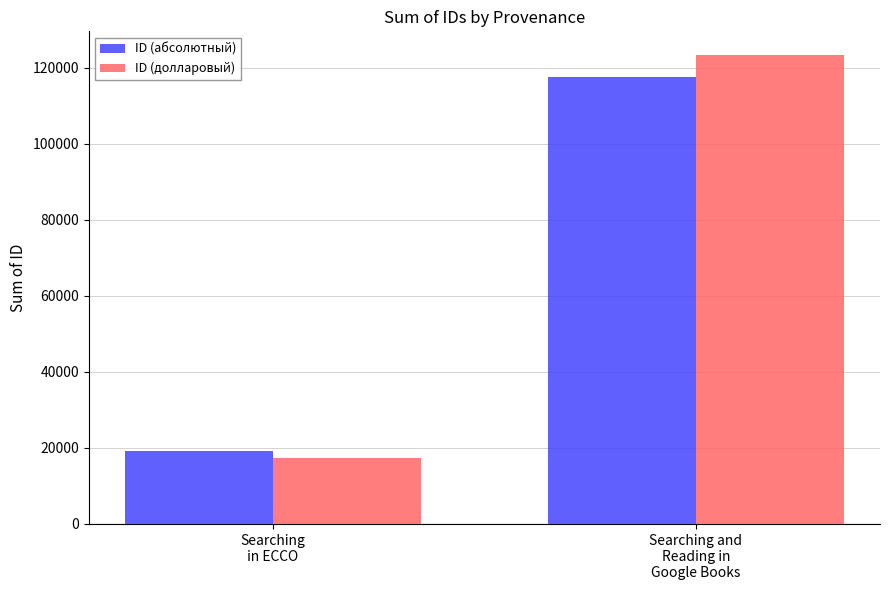

Reading left to right, transcribe all the data shown in this chart.

ID (абсолютный): Searching
in ECCO=19203.0	Searching and
Reading in
Google Books=117479.0
ID (долларовый): Searching
in ECCO=17282.7	Searching and
Reading in
Google Books=123353.0